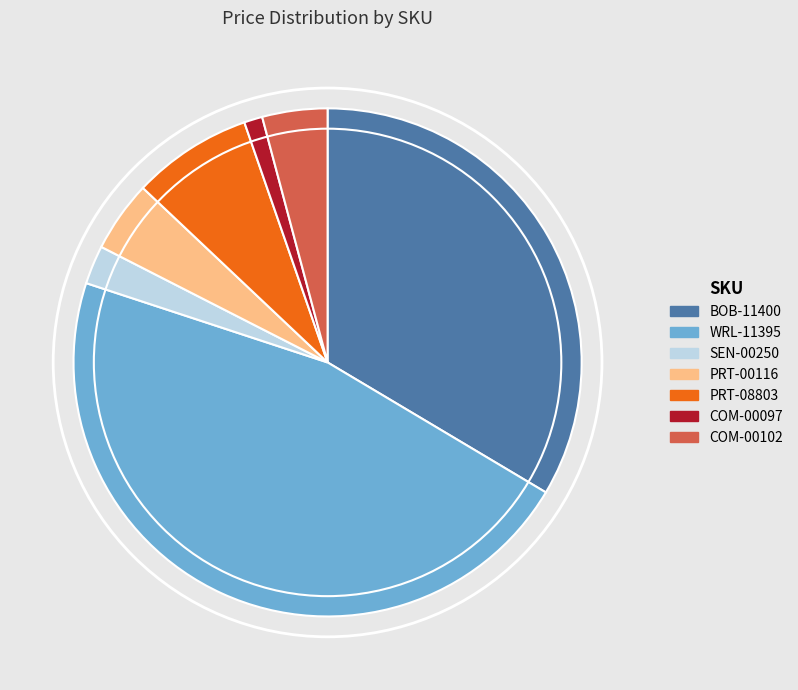

How many slices are in this pie chart?

7